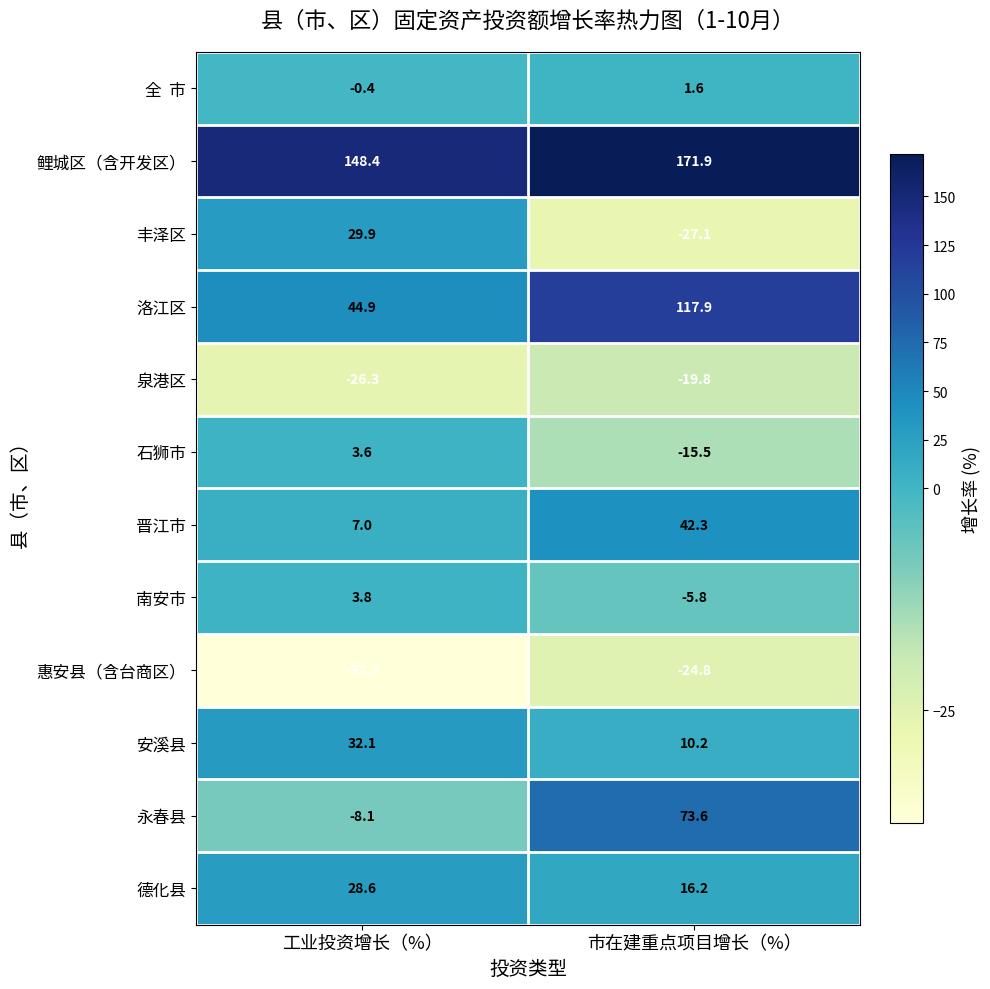

The 泉港区 series shows -38.4 at 工业投资增长（%）. True or false?

False